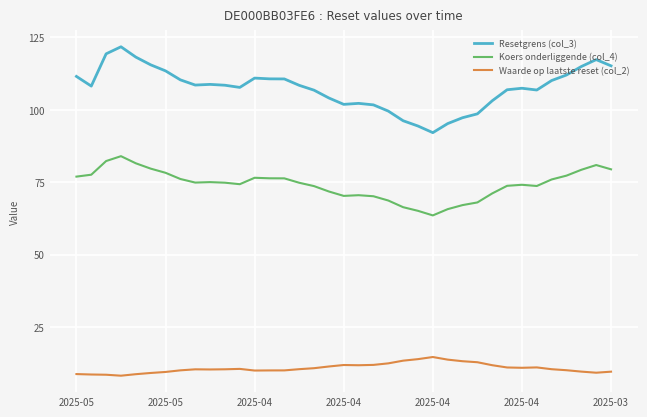

How many lines are shown in the chart?

3